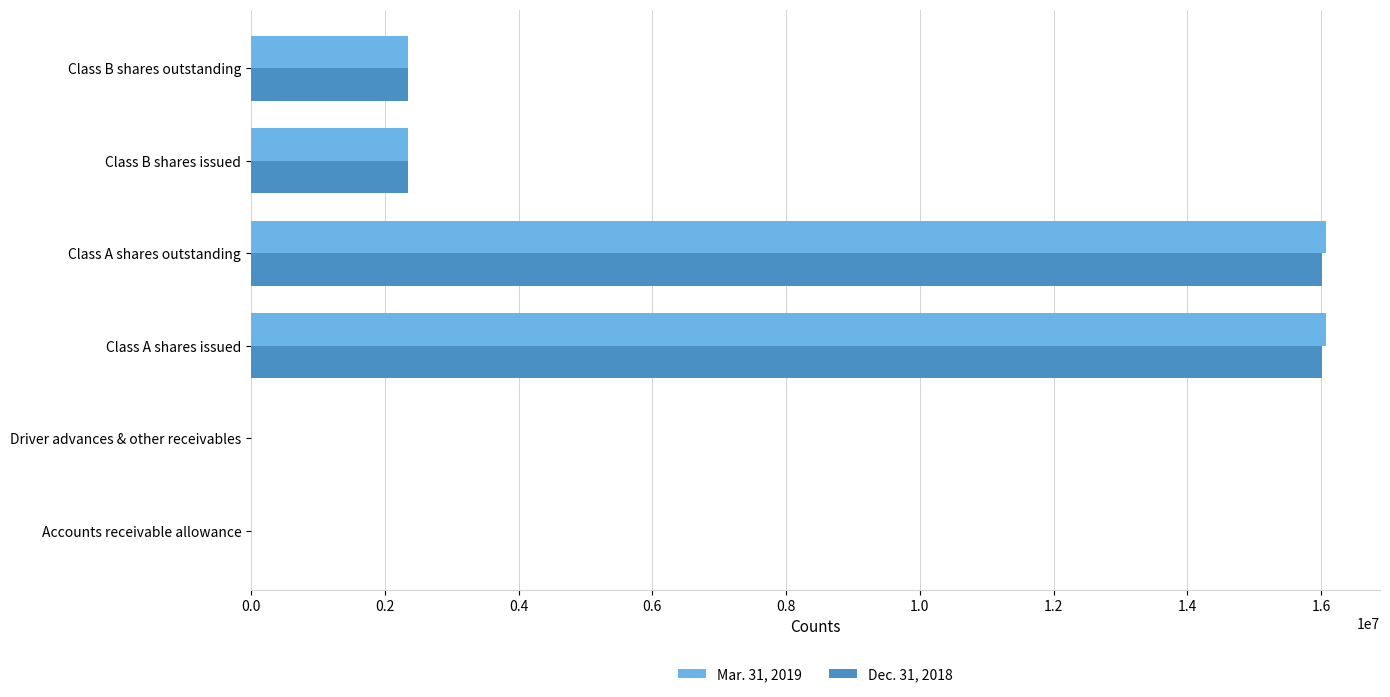

What is the total value across all series at Class A shares outstanding?

32091518